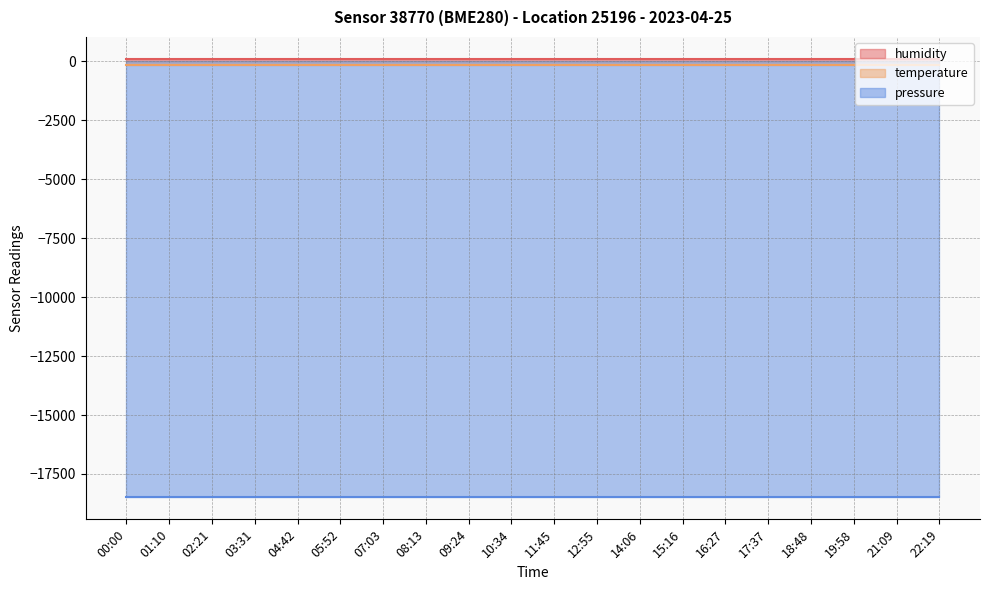

What is the maximum value shown in the chart?

100.0